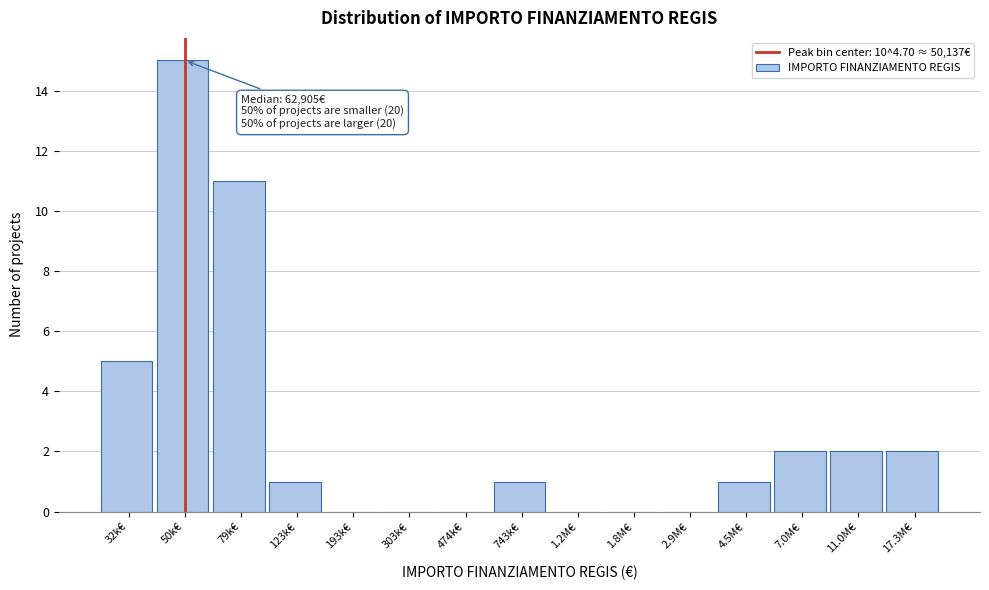

Reading left to right, extract all data points from this chart.

32k€=5	50k€=15	79k€=11	123k€=1	193k€=0	303k€=0	474k€=0	743k€=1	1.2M€=0	1.8M€=0	2.9M€=0	4.5M€=1	7.0M€=2	11.0M€=2	17.3M€=2